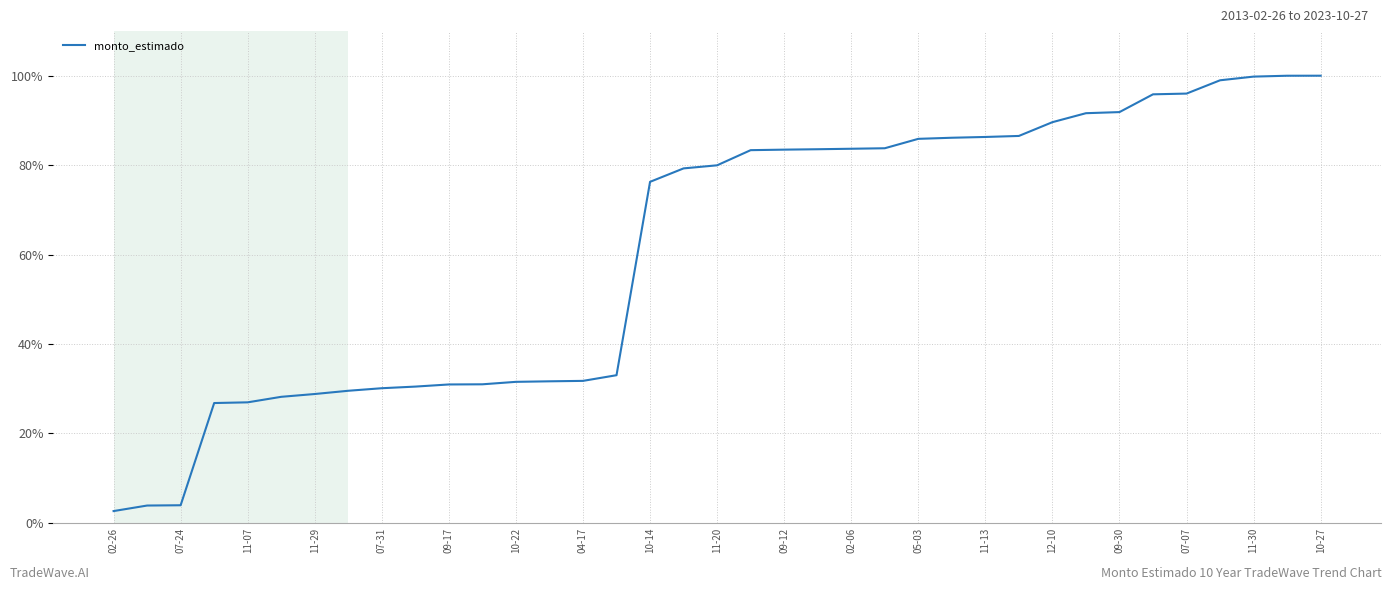

What is the smallest value displayed?

2.6